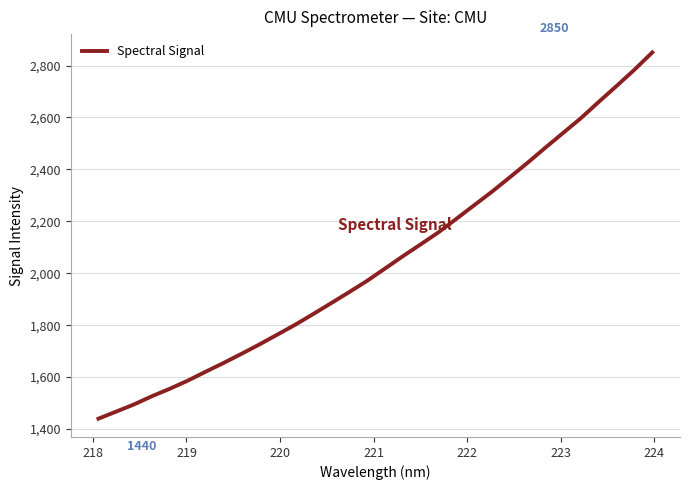

Does the chart display data point markers on the line(s)?

No